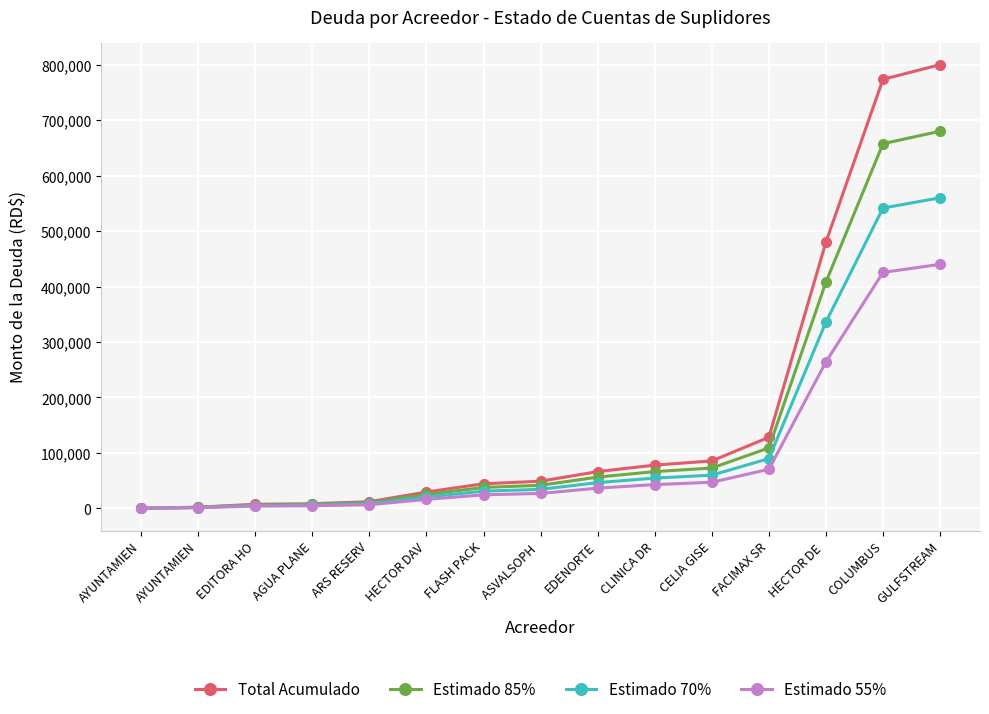

Which category has the highest value across all series?

GULFSTREAM